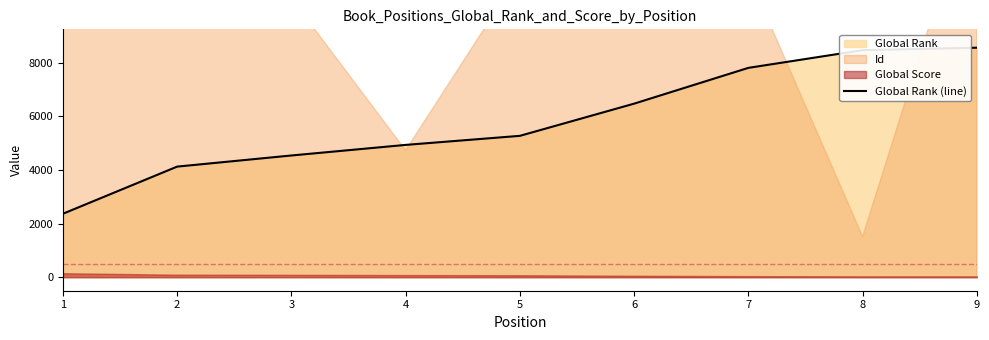

What is the change in value from 2 to 4?

+810